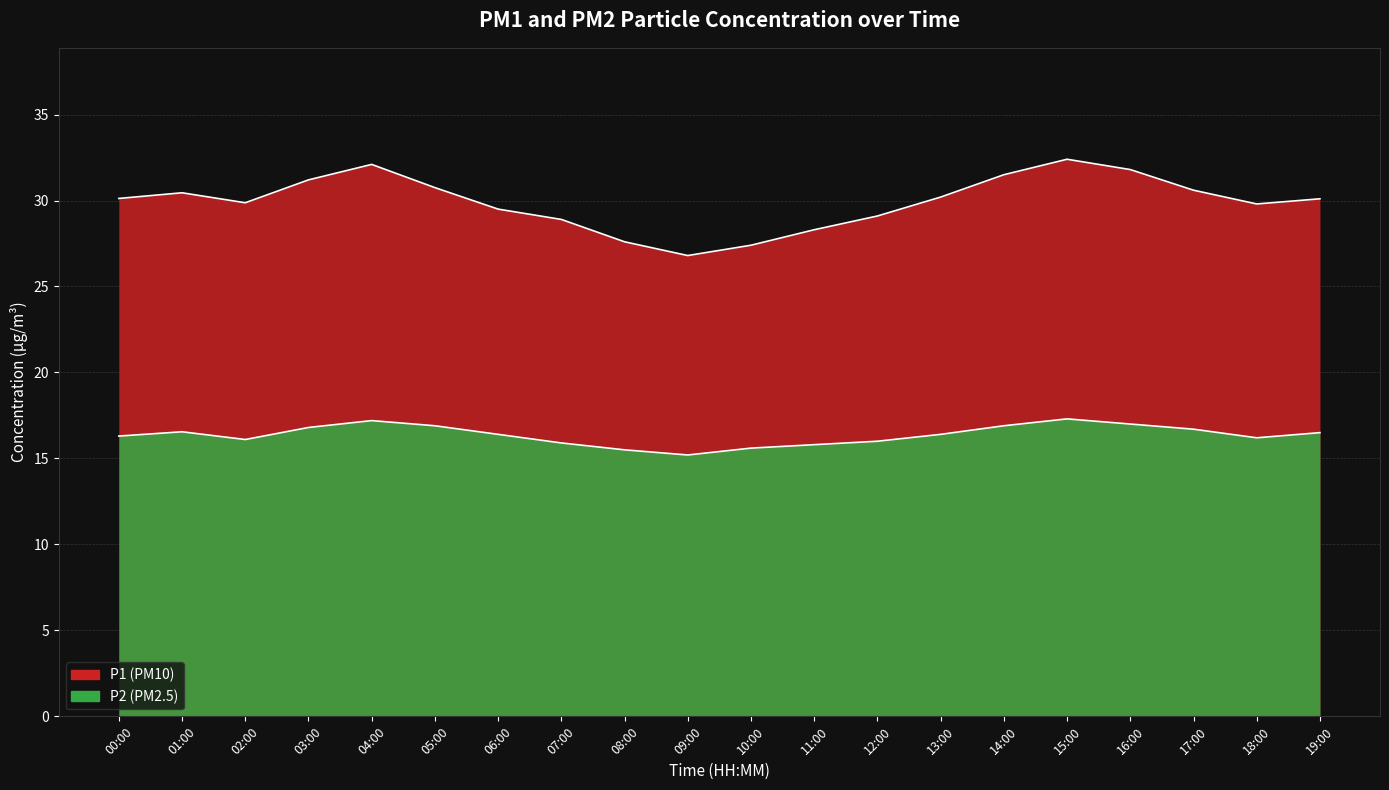

Between 15:00 and 19:00, which is larger?

15:00